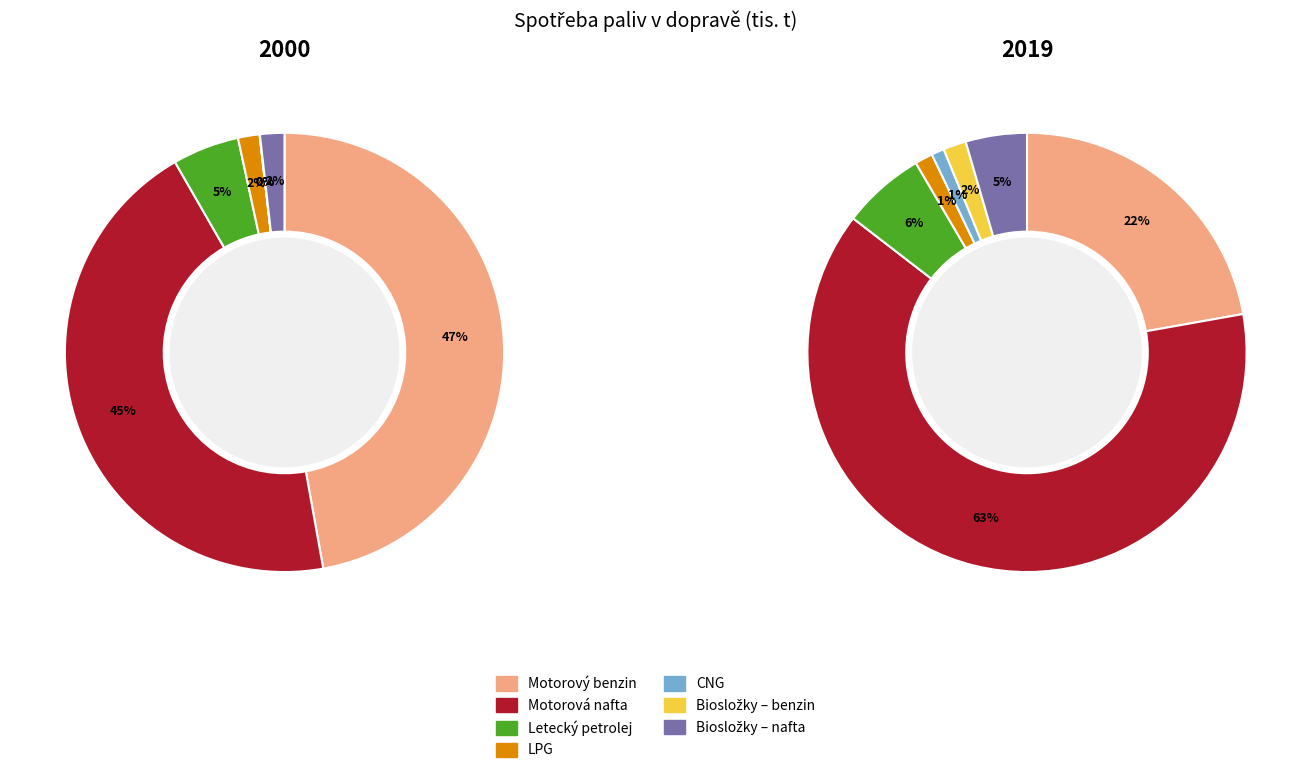

Which slice is the smallest?

Biosložky – benzin